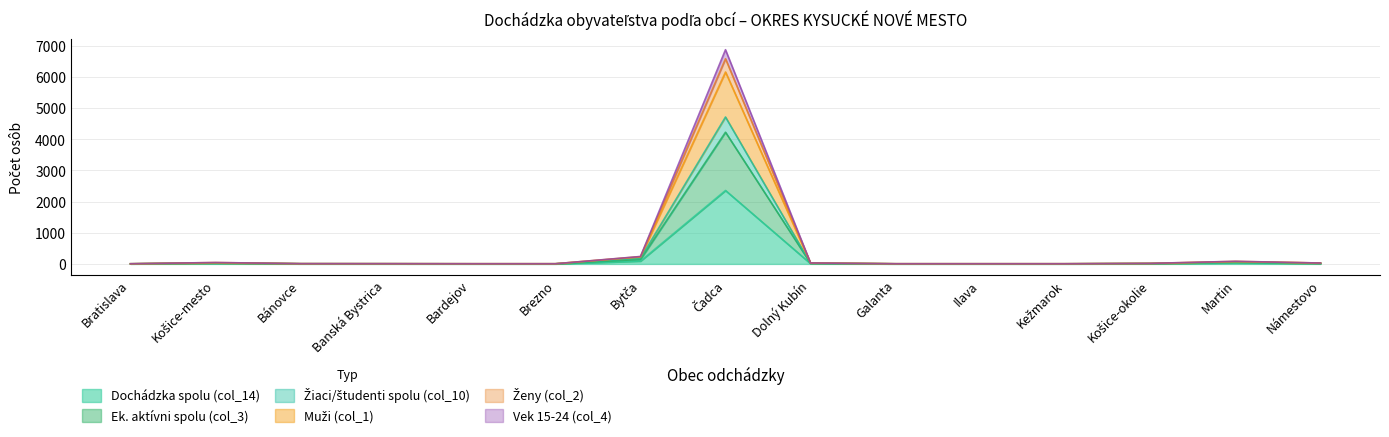

What are all the series names shown in the legend?

Dochádzka spolu (col_14), Ek. aktívni spolu (col_3), Žiaci/študenti spolu (col_10), Muži (col_1), Ženy (col_2), Vek 15-24 (col_4)